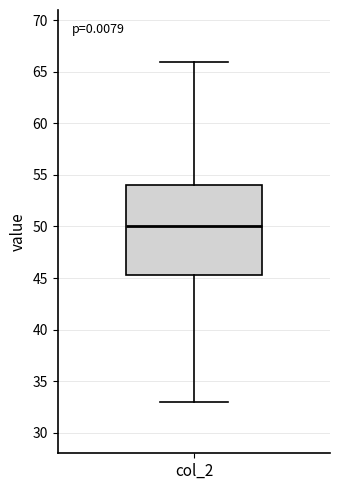

Where is the lower edge of the box for col_2 on the y-axis? The values are not printed on the chart, so give them approximately, as read against the axis.

45.5